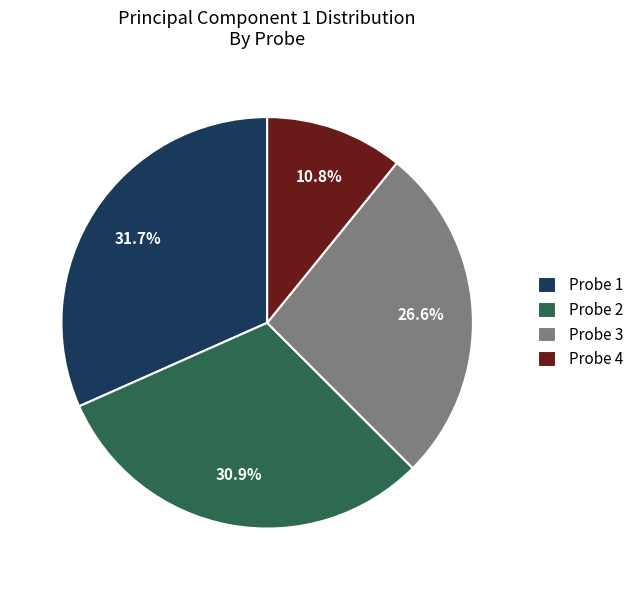

To the nearest percent, what is the average slice percentage?

25%